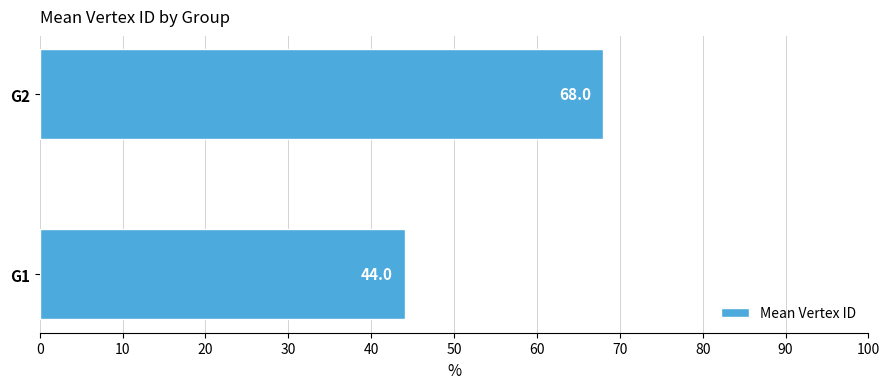

Are the bars grouped side by side (vs. stacked)?

No